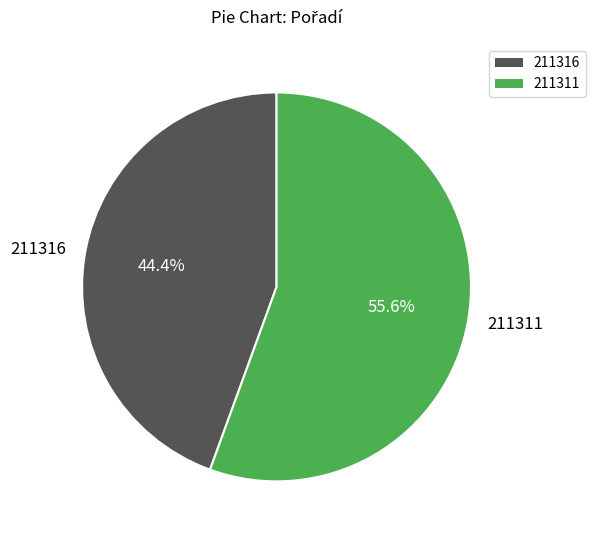

To the nearest percent, what is the difference between the 211316 and 211311 slice percentages?

11%